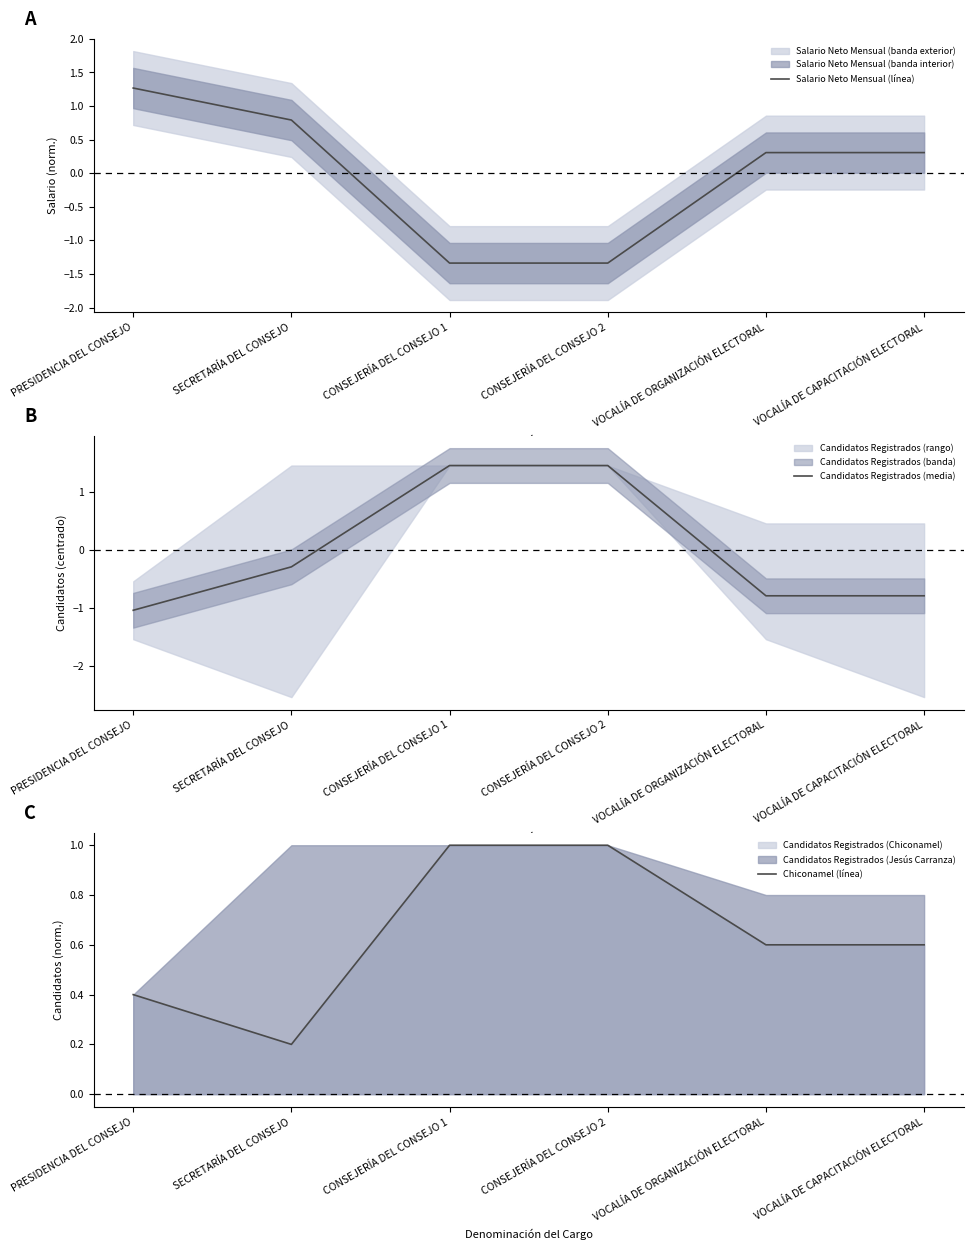

After their last crossing, which series has the higher values: Salario Neto Mensual (línea) or Chiconamel (línea)?

Chiconamel (línea)